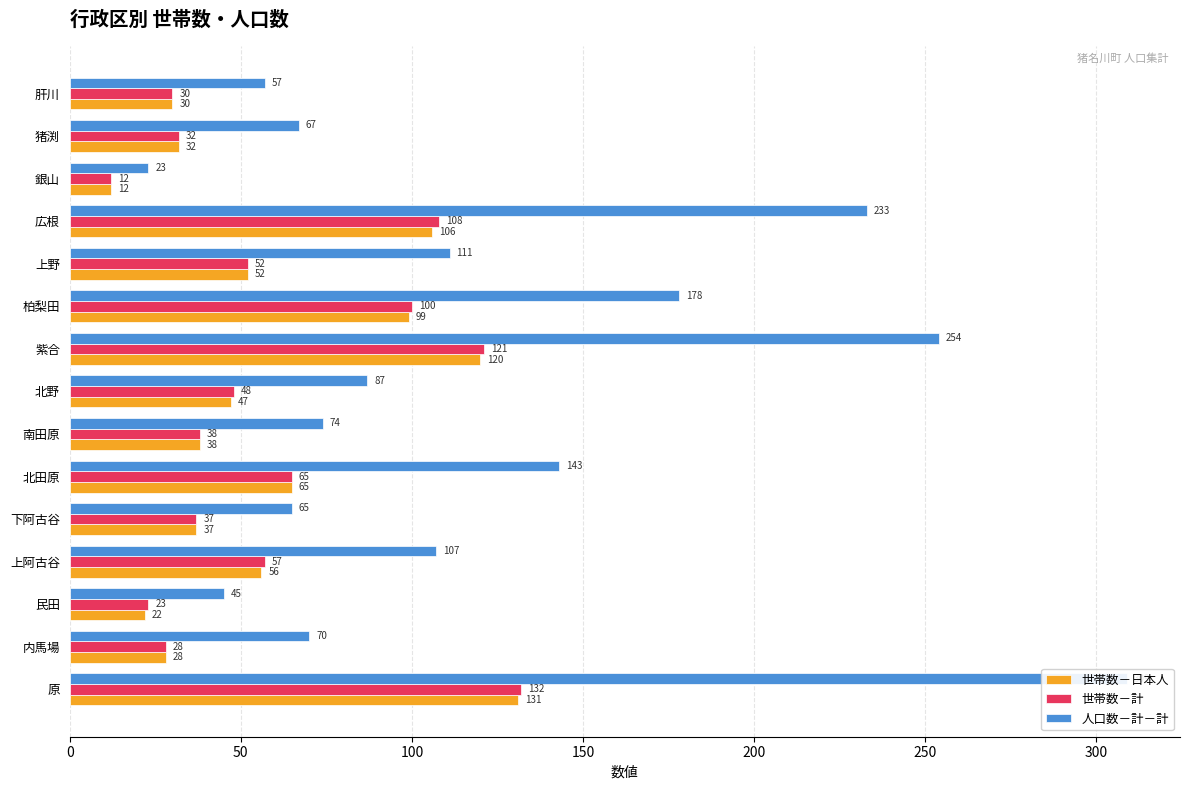

What is the sum of all 世帯数－日本人 values?

875